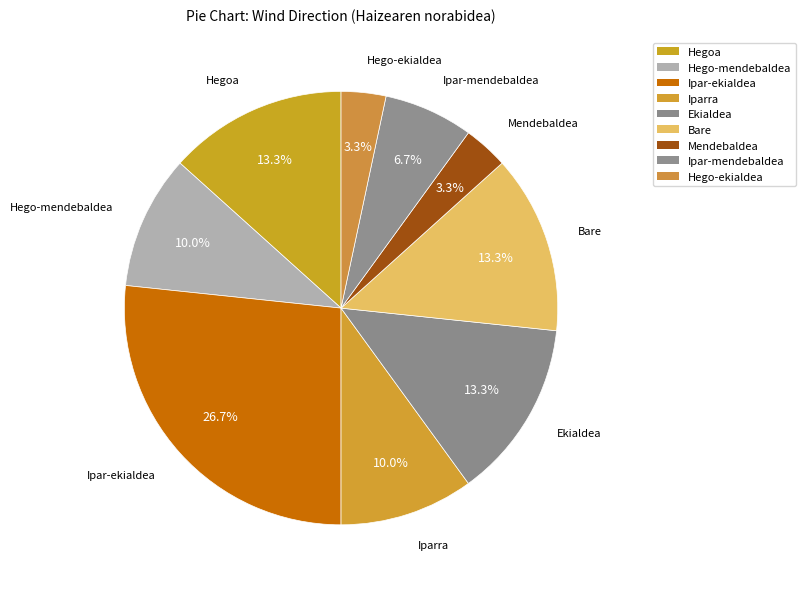

What percentage is NOT represented by Mendebaldea?

96.7%